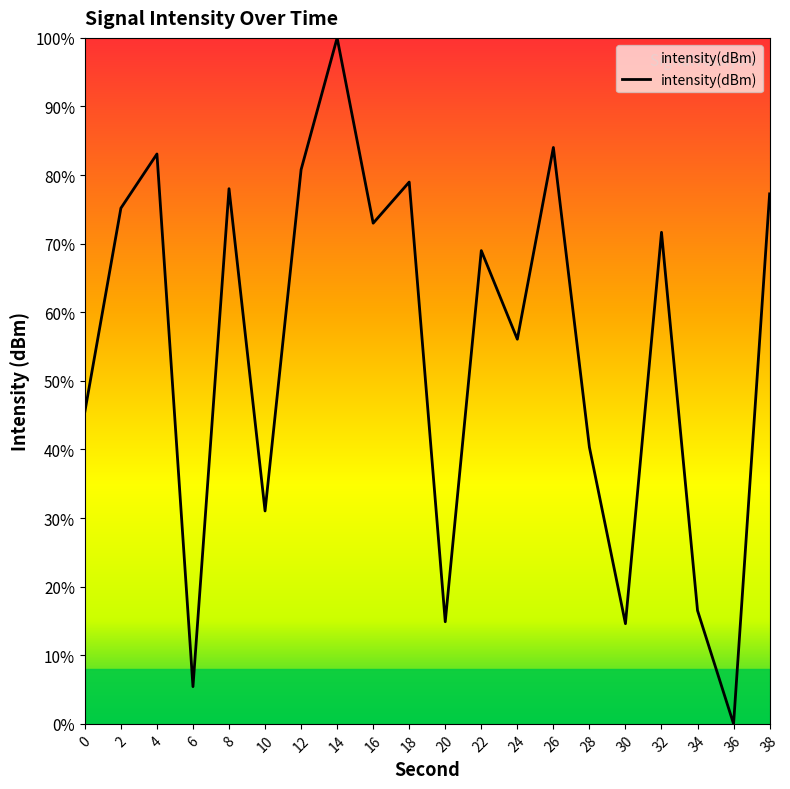

Is this an area chart (filled region under the line)?

Yes